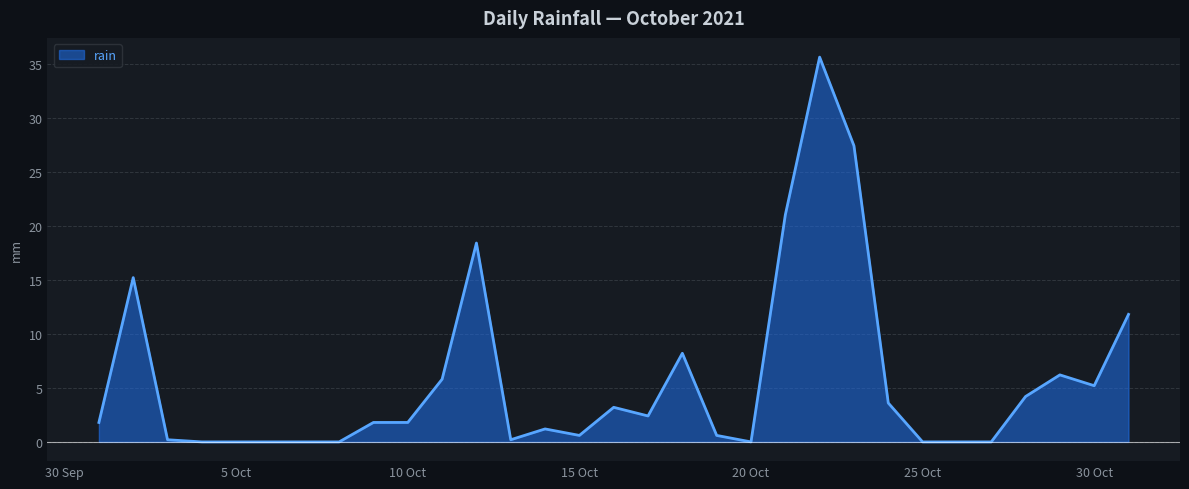

What is the maximum value shown in the chart?

35.6